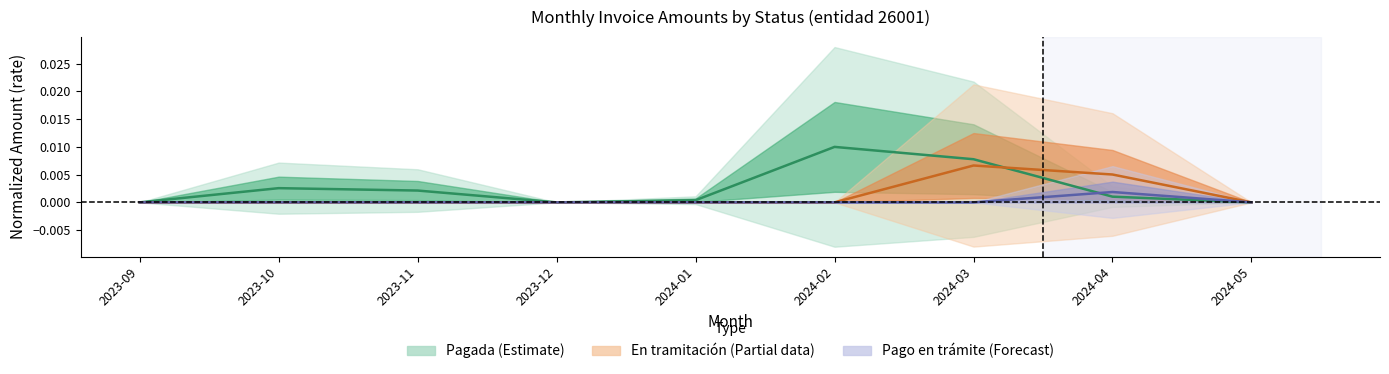

Count the number of data series in this chart.

3